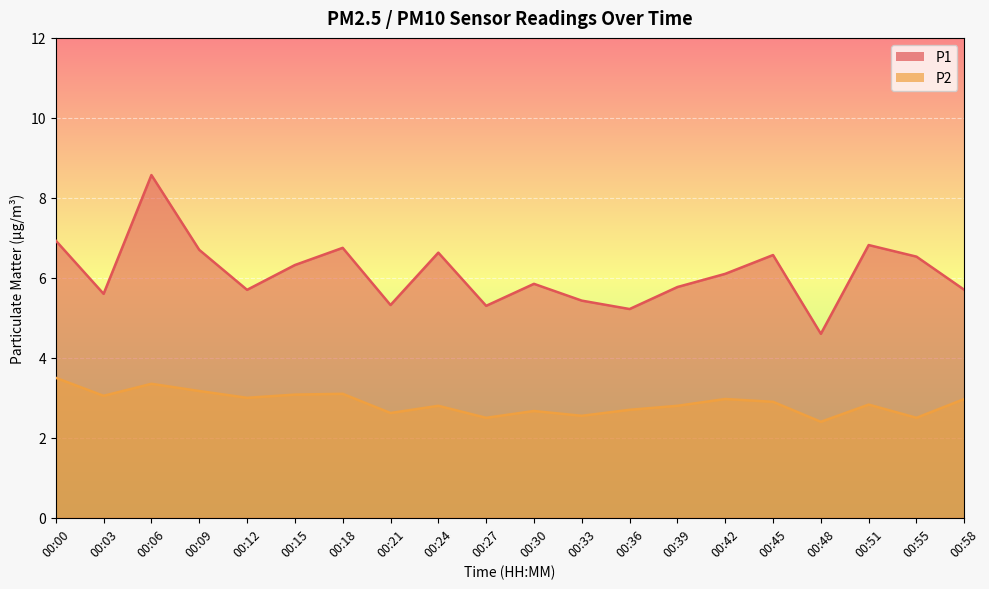

How many interior local peaks does the P1 series have?

6